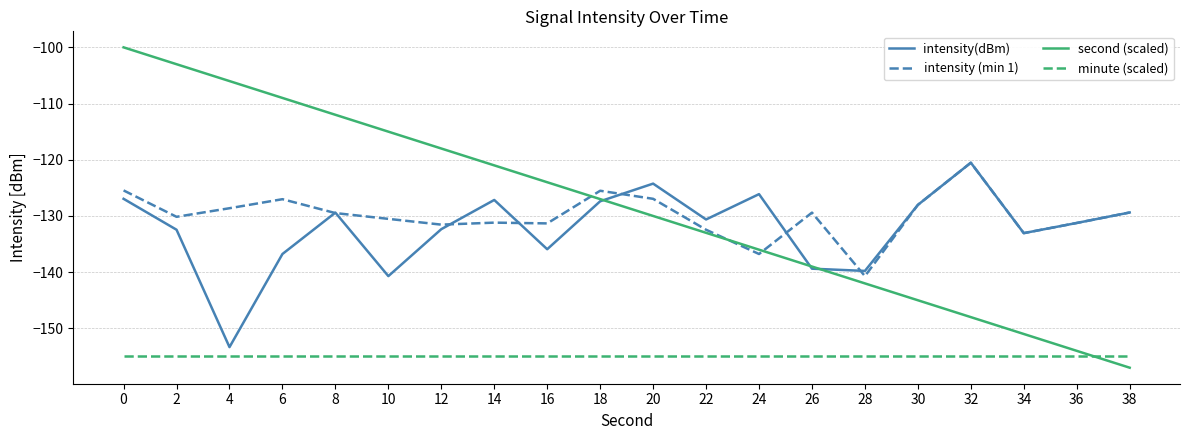

What is the sum of the second (scaled) values at 32 and 12?

-266.0